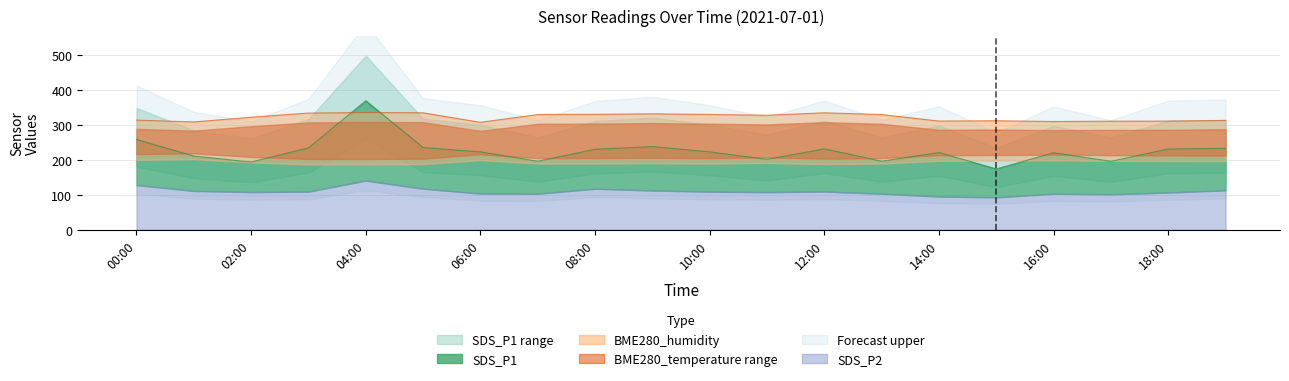

What is the value of the BME280_humidity point at the 3rd from the left?

321.9